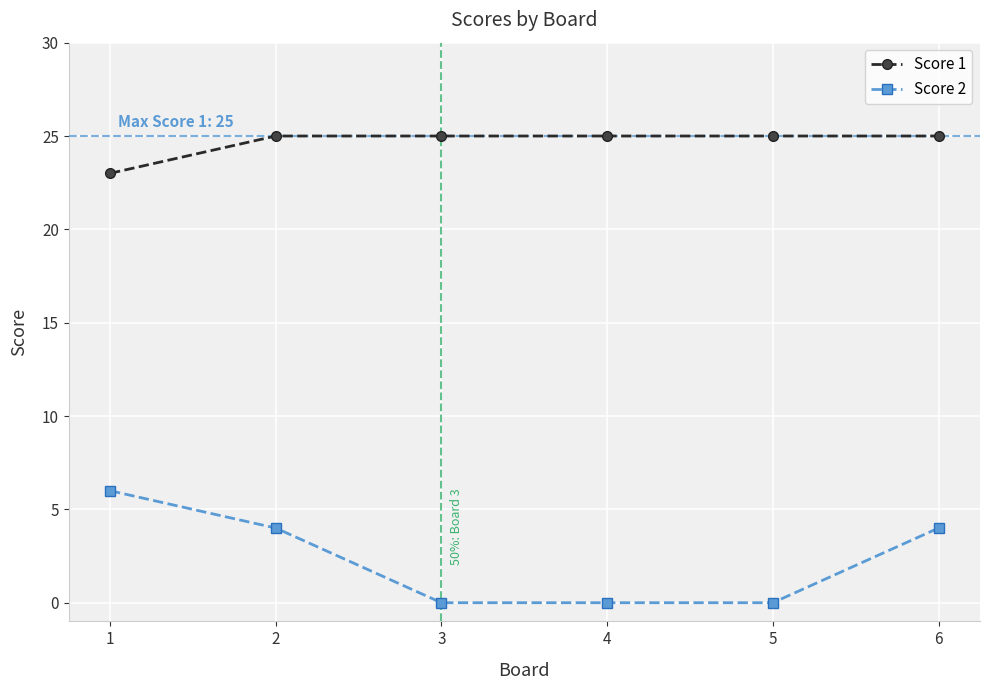

What is the highest value of the Score 2 series?

6